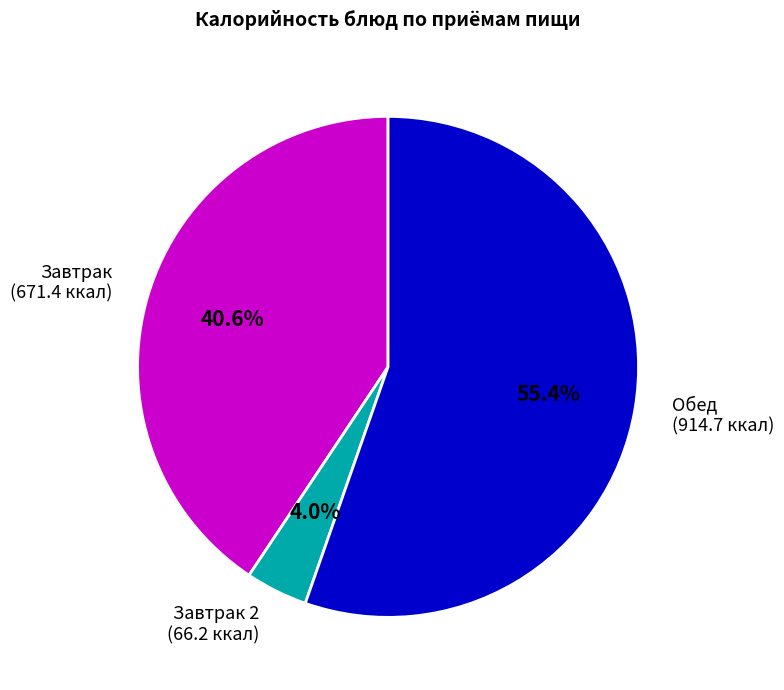

Is there a majority slice in this chart?

Yes